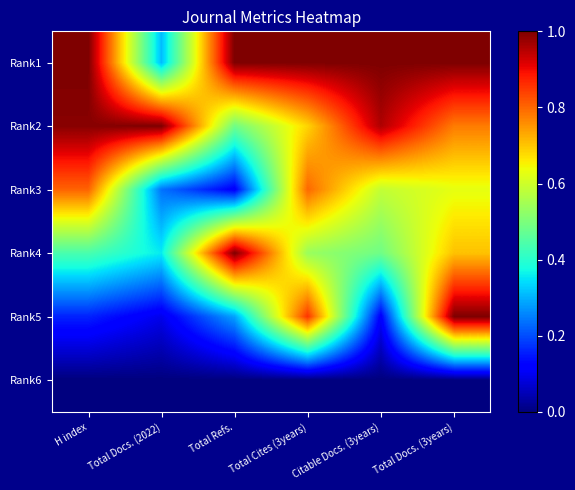

Reading left to right, what are all the values shown in this chart?

Rank1: H index=1.0	Total Docs. (2022)=0.3	Total Refs.=1.0	Total Cites (3years)=1.0	Citable Docs. (3years)=1.0	Total Docs. (3years)=1.0
Rank2: H index=1.0	Total Docs. (2022)=1.0	Total Refs.=0.5	Total Cites (3years)=0.7	Citable Docs. (3years)=1.0	Total Docs. (3years)=0.8
Rank3: H index=0.8	Total Docs. (2022)=0.2	Total Refs.=0.1	Total Cites (3years)=0.8	Citable Docs. (3years)=0.6	Total Docs. (3years)=0.6
Rank4: H index=0.4	Total Docs. (2022)=0.4	Total Refs.=1.0	Total Cites (3years)=0.5	Citable Docs. (3years)=0.5	Total Docs. (3years)=0.7
Rank5: H index=0.2	Total Docs. (2022)=0.1	Total Refs.=0.3	Total Cites (3years)=0.9	Citable Docs. (3years)=0.1	Total Docs. (3years)=1.0
Rank6: H index=0.0	Total Docs. (2022)=0.0	Total Refs.=0.0	Total Cites (3years)=0.0	Citable Docs. (3years)=0.0	Total Docs. (3years)=0.0